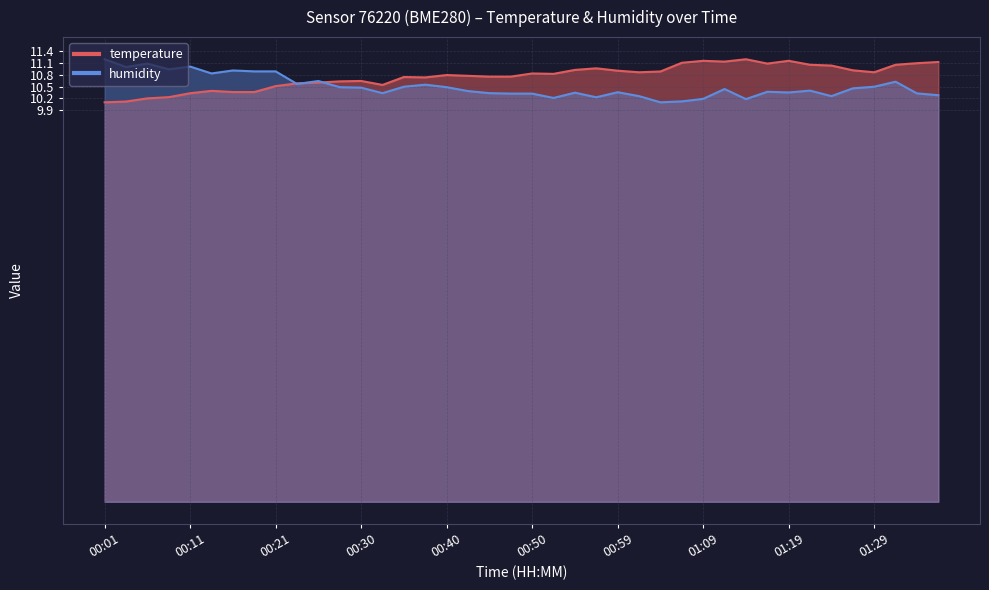

What value does the temperature series have at 00:01?

10.1